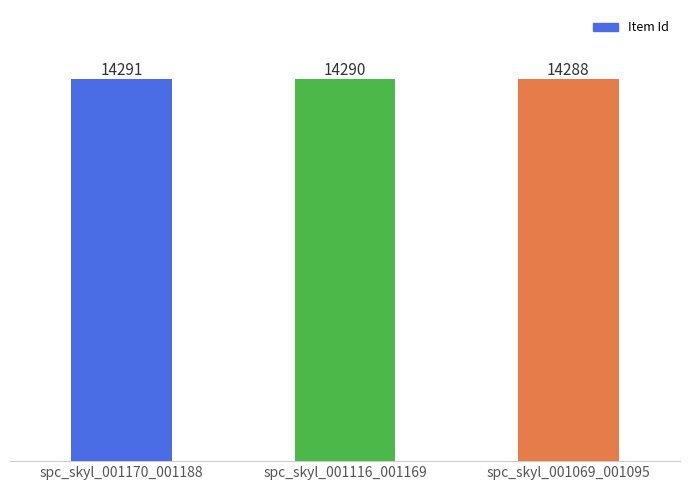

What position from the left is spc_skyl_001116_001169?

2